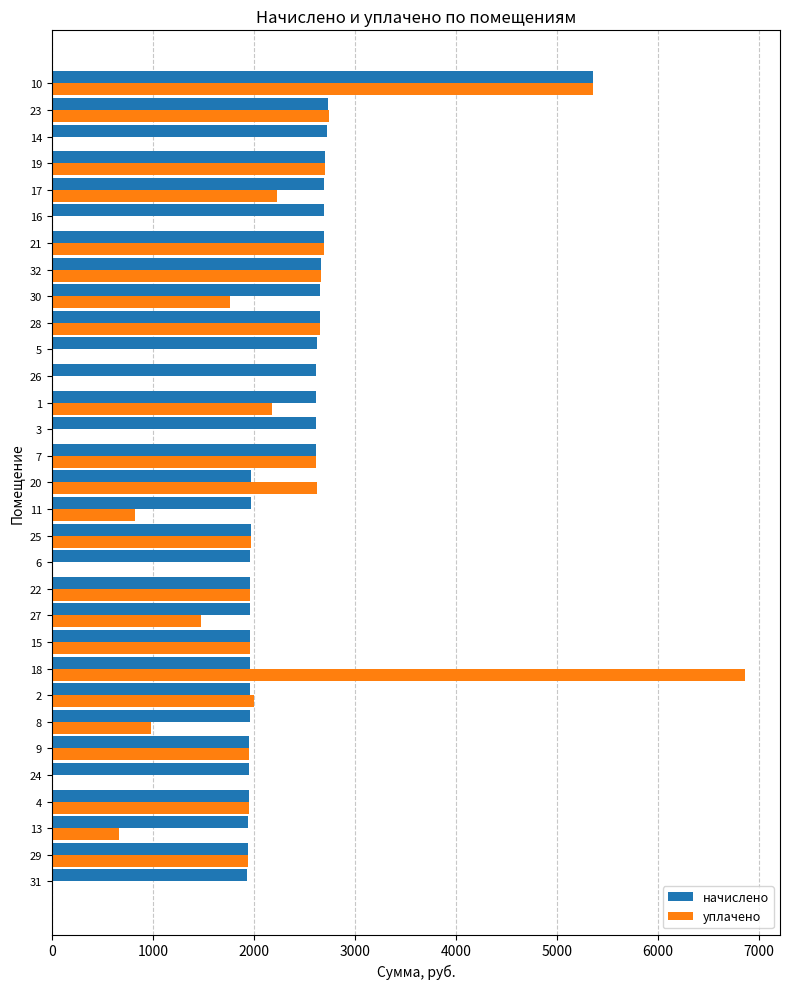

What is the sum of the уплачено values at 32 and 20?

5297.5